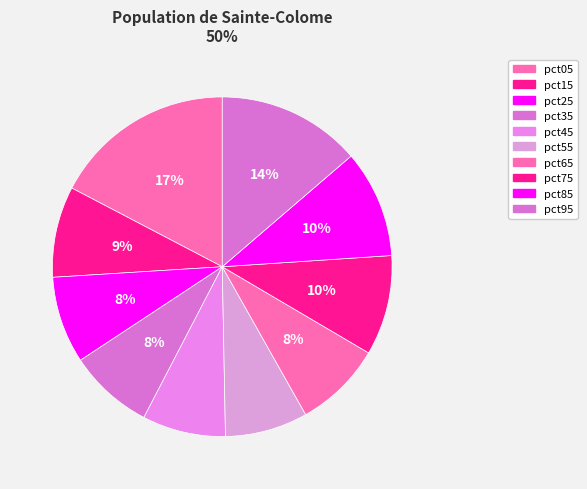

What percentage is the pct75 slice, to the nearest percent?

10%